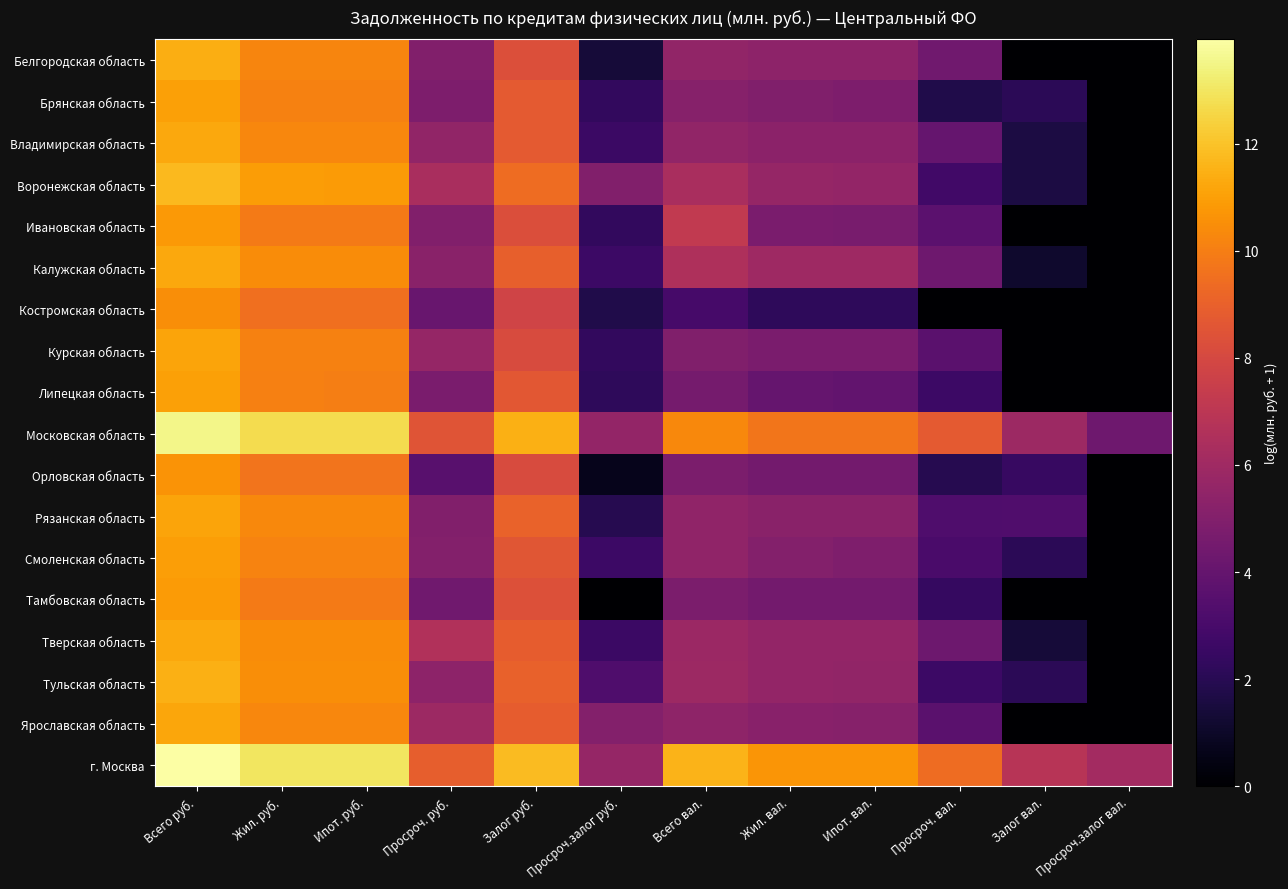

Count the number of categories in the chart.

12